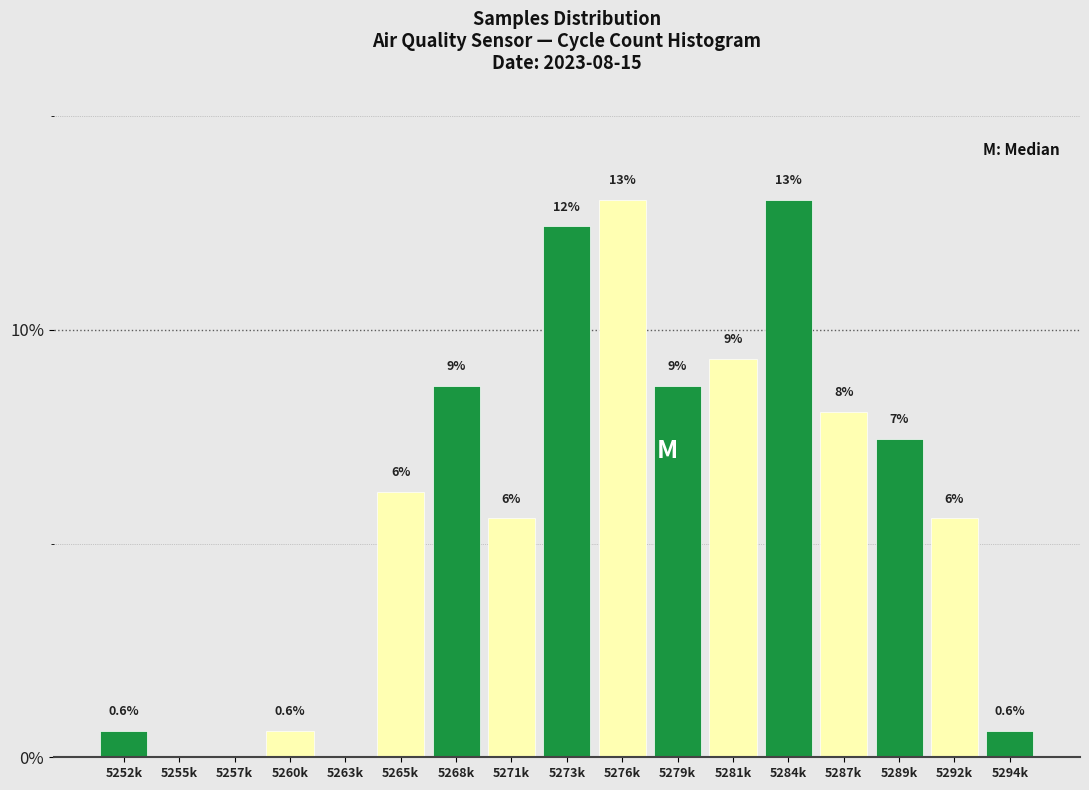

Are the bars horizontal?

No